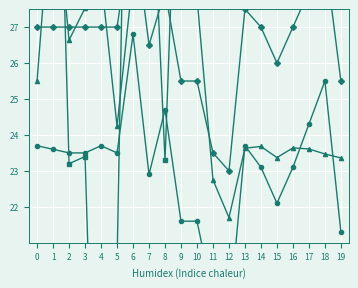

How many times do GROUP_CNT (scaled) and LAT cross each other?

4